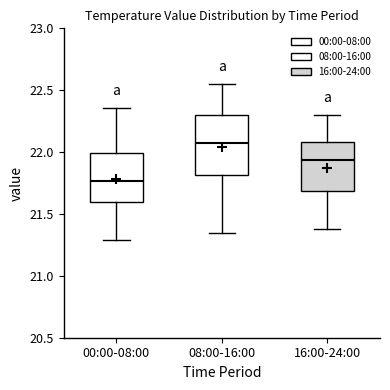

Comparing the boxes themselves (not the whiskers), which one is the tallest?

08:00-16:00